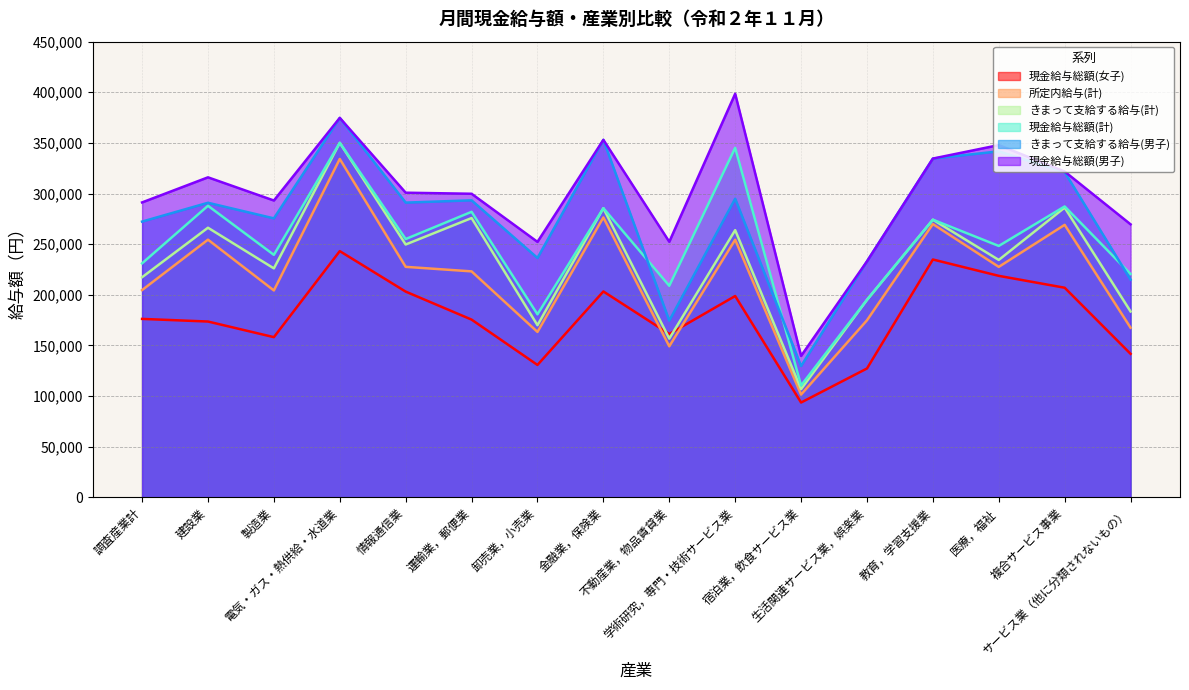

The value of きまって支給する給与(計) at 複合サービス事業 is 286111. True or false?

True